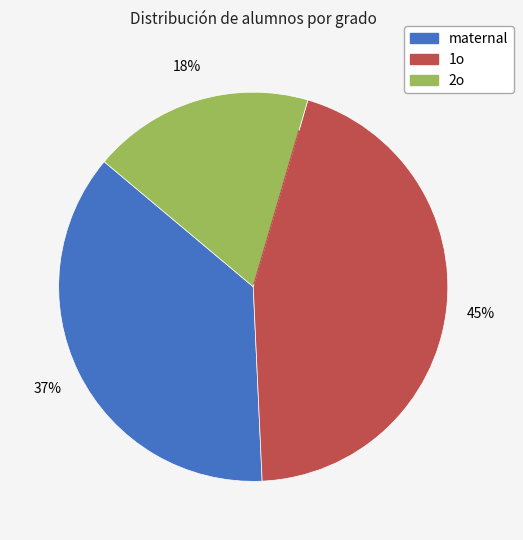

How many slices are in this pie chart?

3